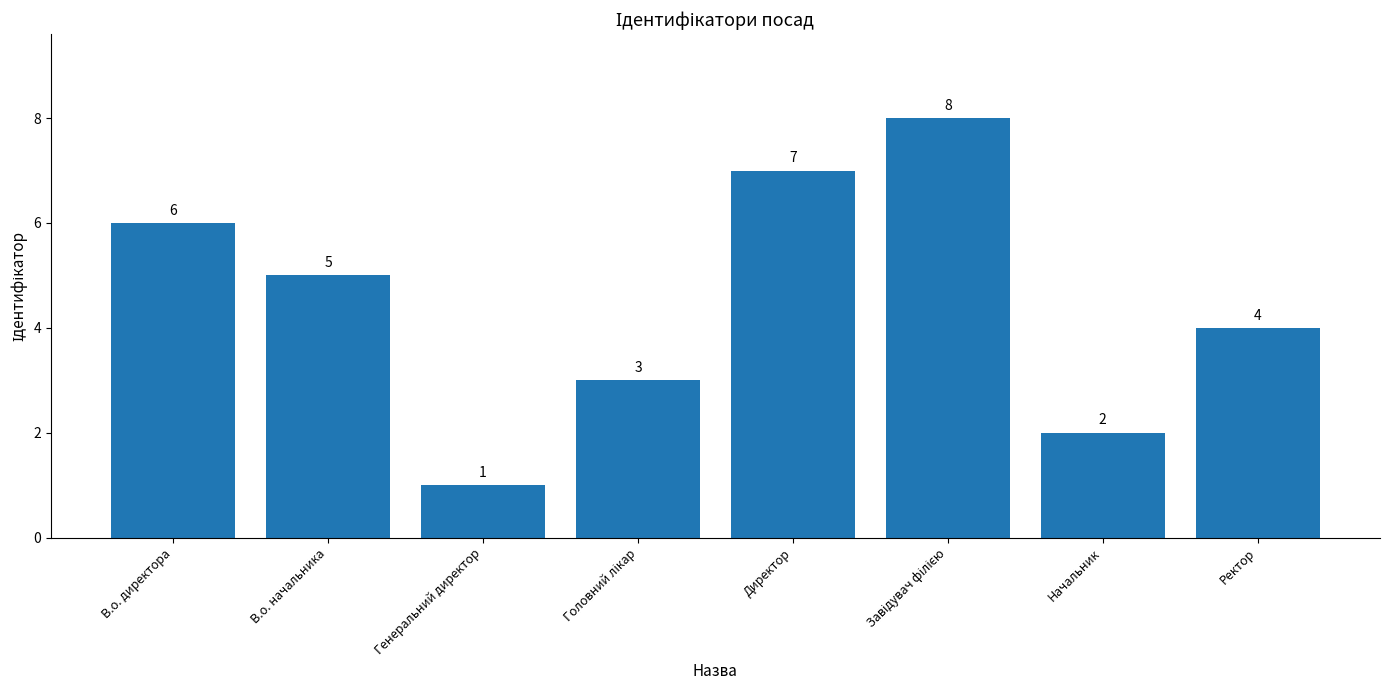

At which label is the value closest to 4?

Ректор